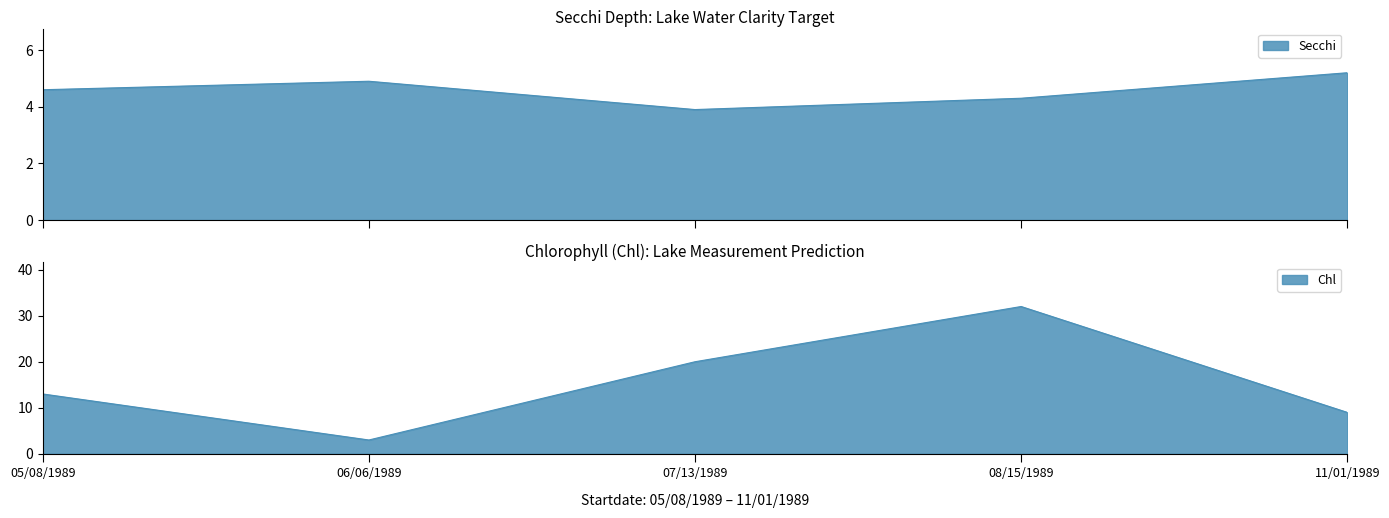

Is it true that Chl equals 9.0 at 11/01/1989?

True